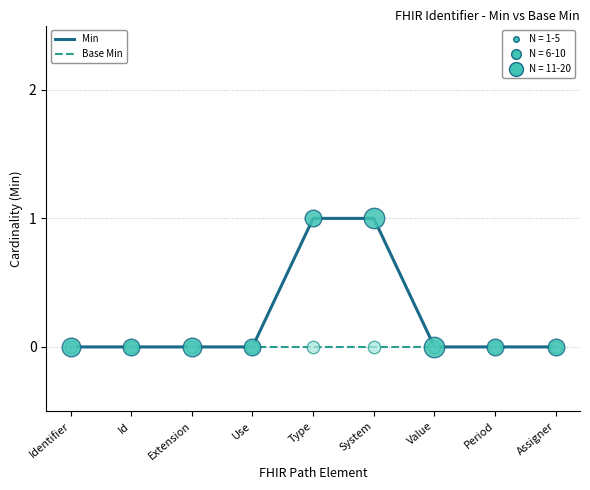

Between System and Period, which series saw the biggest shift?

Min